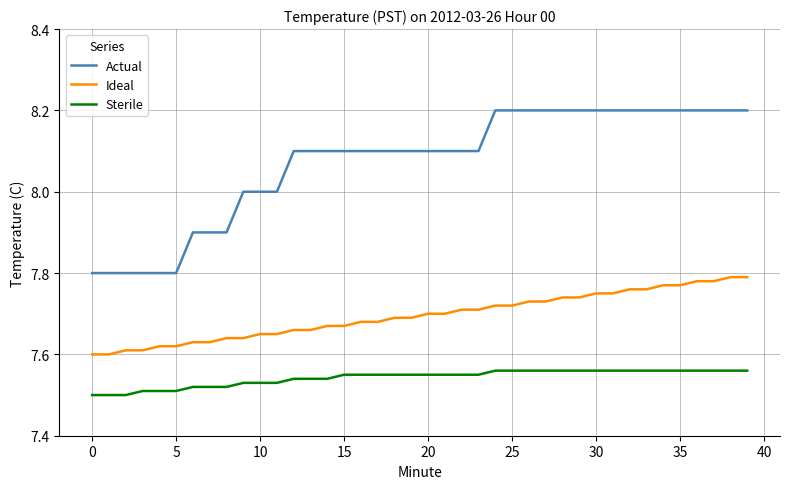

What is the difference between the maximum and minimum values in the Actual series?

0.4